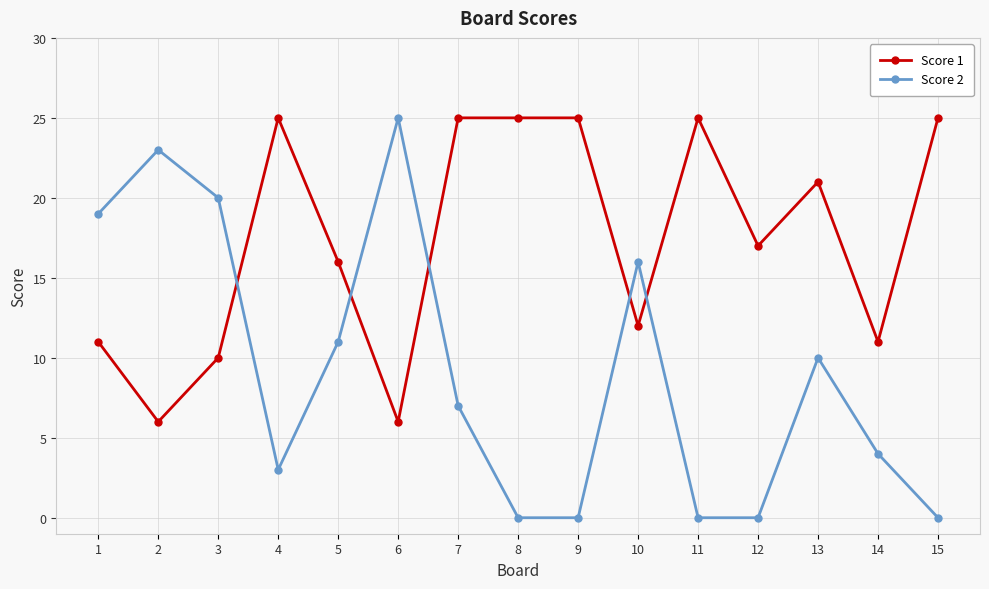

True or false: Score 2 has more than 2 points higher than both neighbors.

True